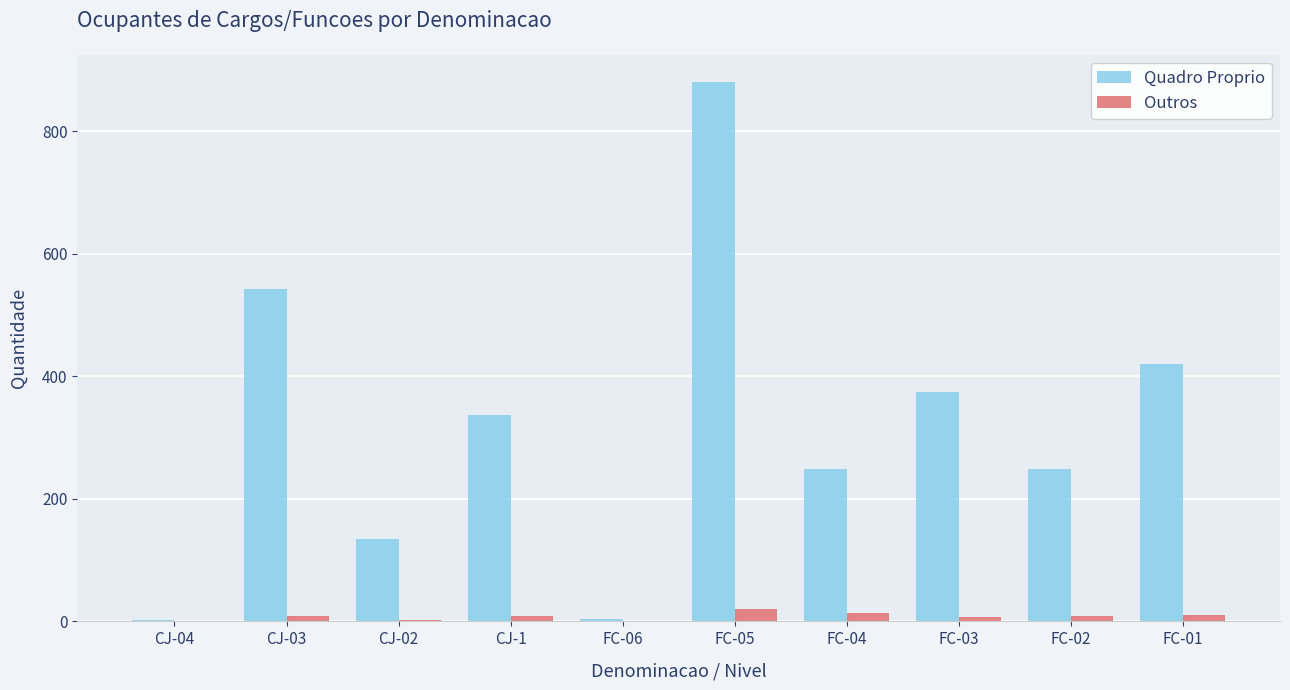

At which category is the sum across all series the highest?

FC-05